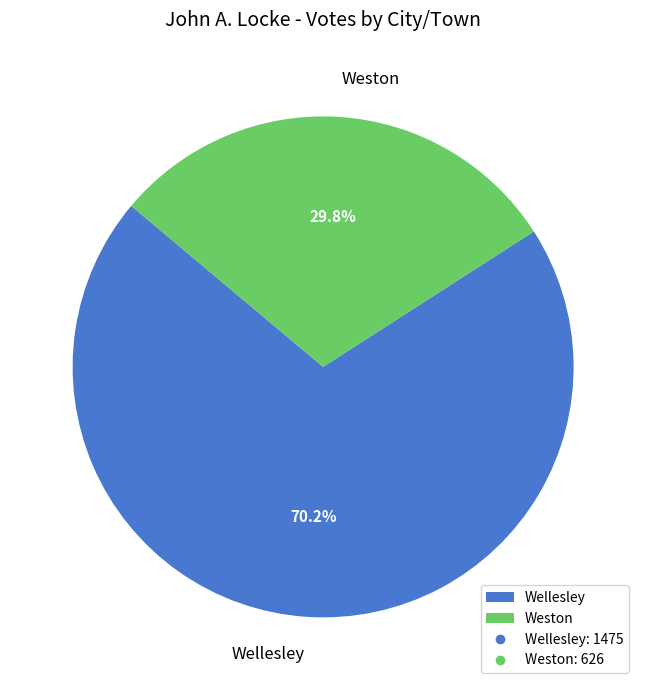

Does Wellesley represent more than half of the total?

Yes